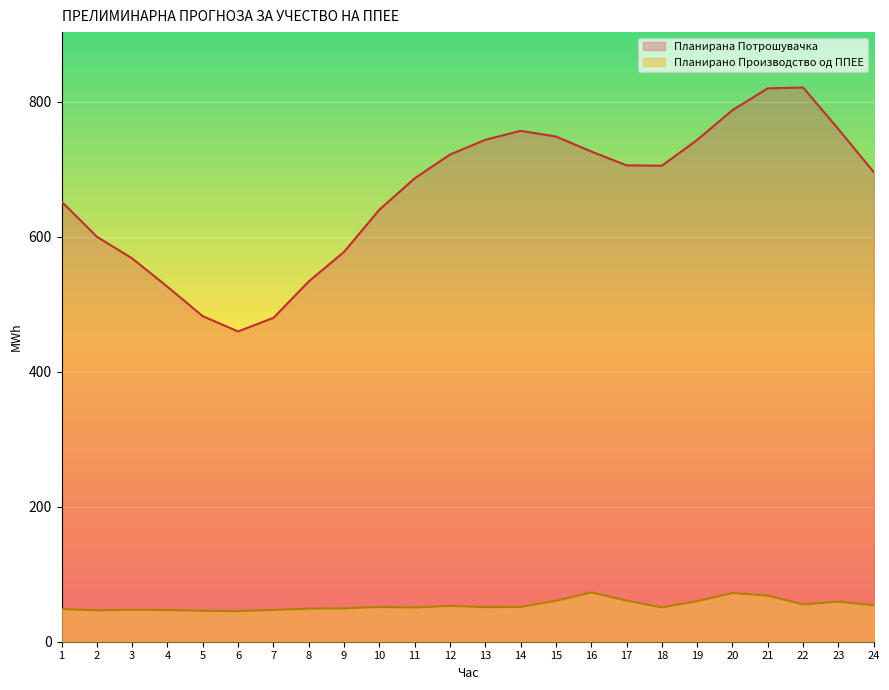

Which series has the largest total across all categories?

Планирана Потрошувачка